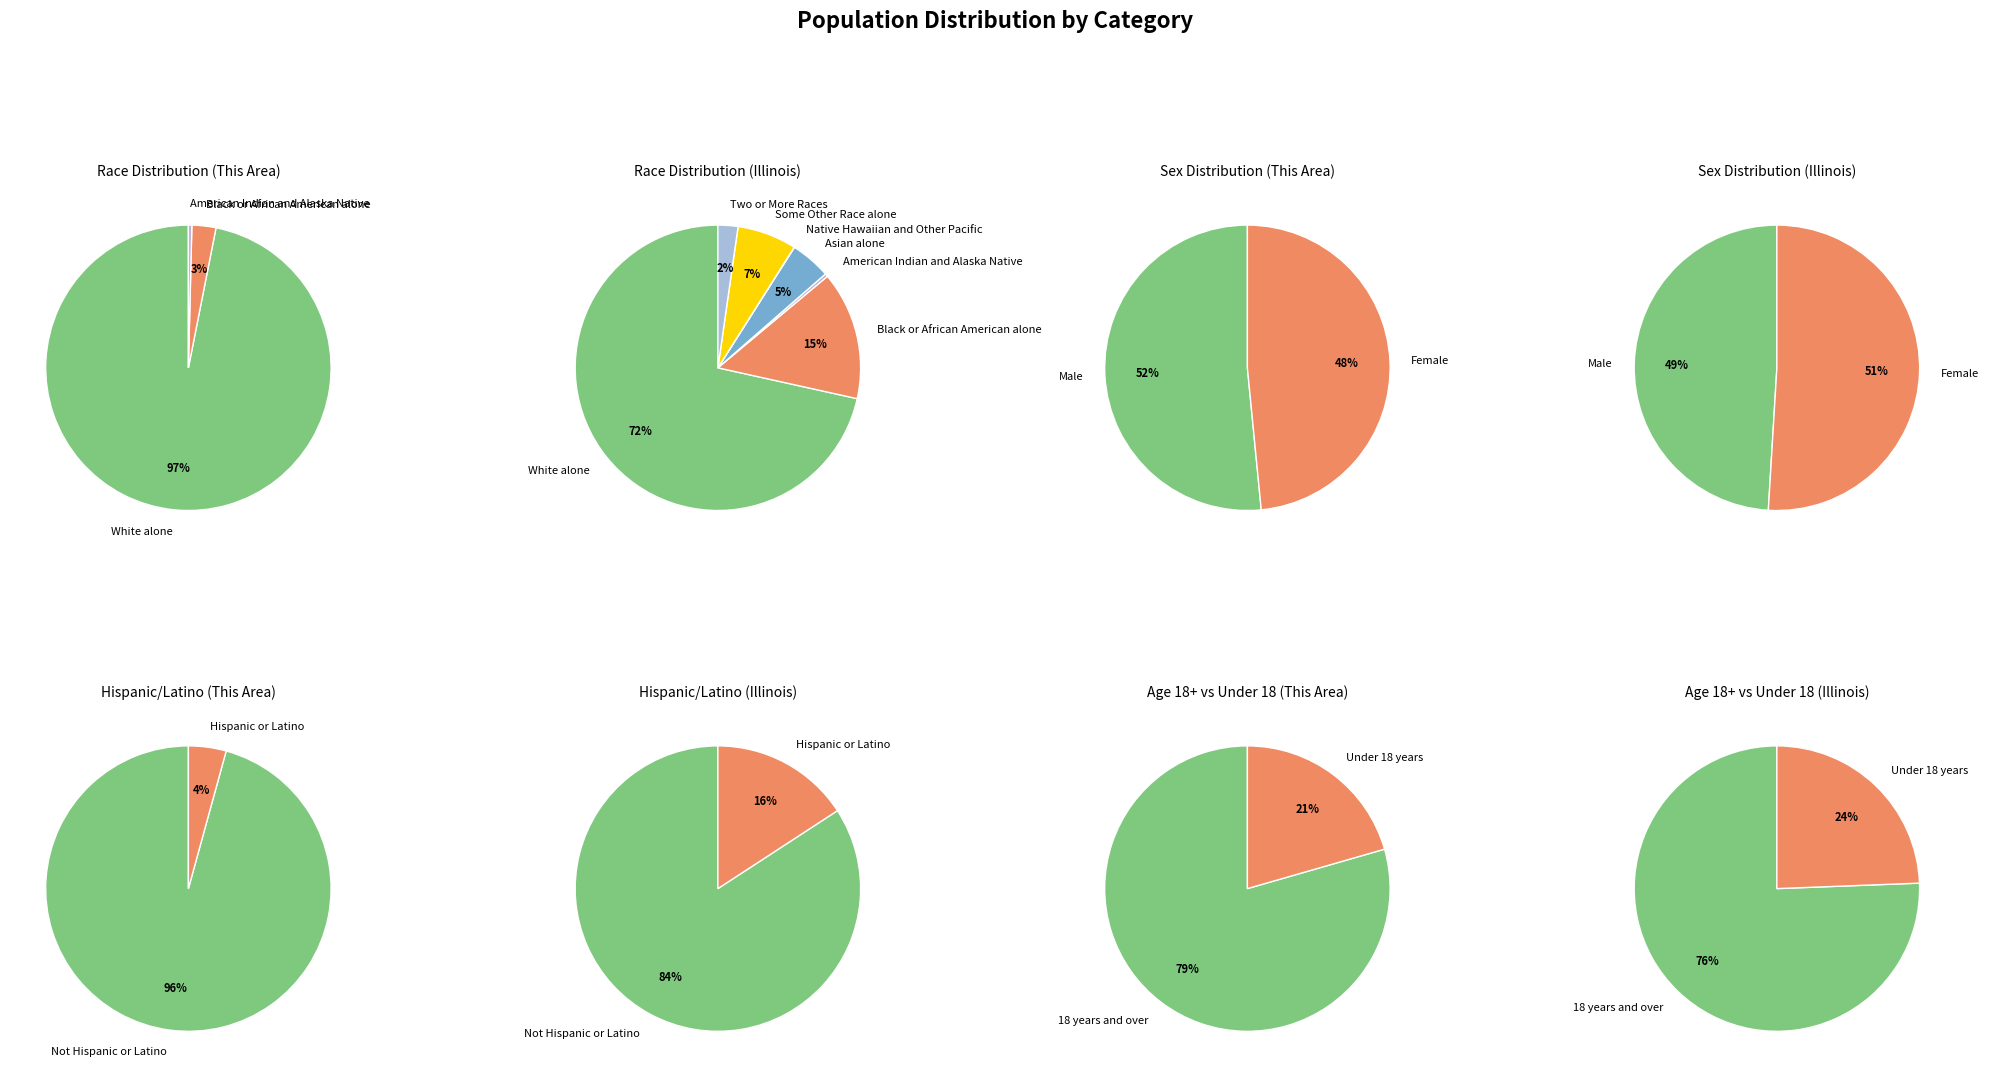

How many segments does this pie chart have?

7